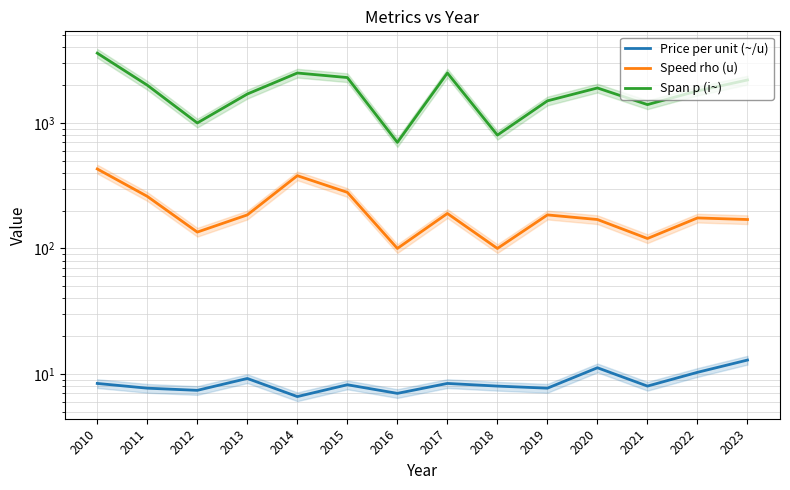

Reading left to right, transcribe all the data shown in this chart.

Price per unit (~/u): 8.4	7.7	7.4	9.2	6.6	8.2	7.0	8.4	8.0	7.7	11.2	8.0	10.3	12.9
Speed rho (u): 430.0	260.0	135.0	185.0	380.0	280.0	100.0	190.0	100.0	185.0	170.0	120.0	175.0	170.0
Span p (i~): 3600.0	2000.0	1000.0	1700.0	2500.0	2300.0	700.0	2500.0	800.0	1500.0	1900.0	1400.0	1800.0	2200.0